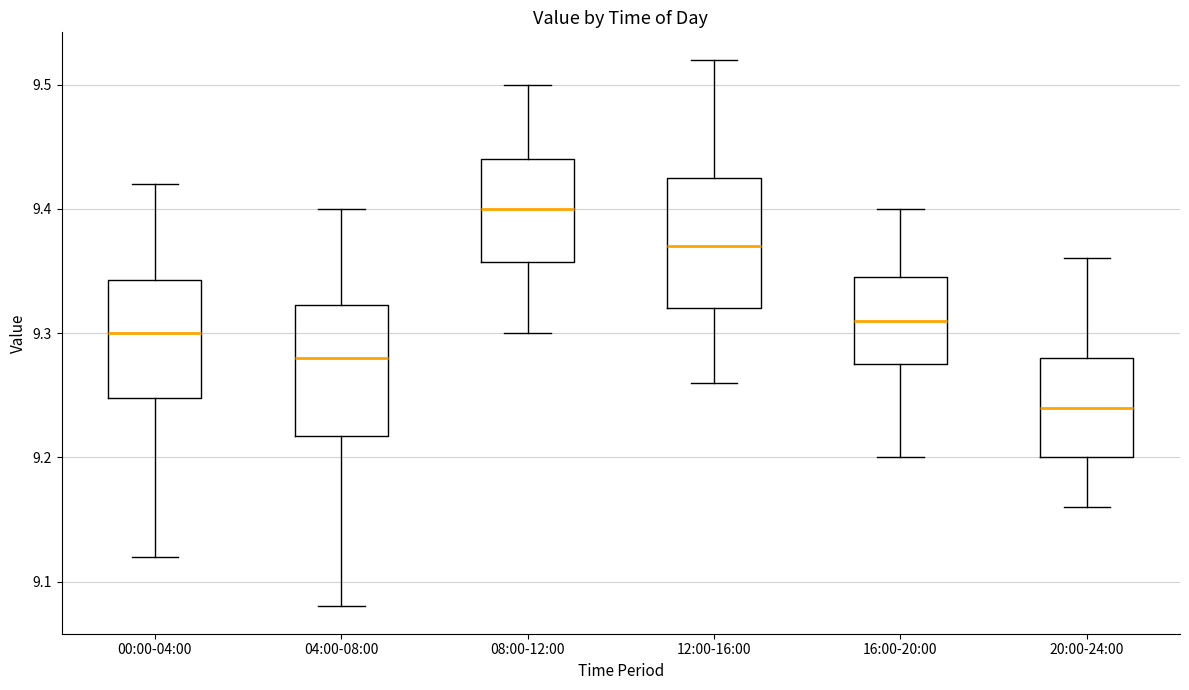

Where does the upper whisker of the box for 08:00-12:00 end on the y-axis? The values are not printed on the chart, so give them approximately, as read against the axis.

9.50